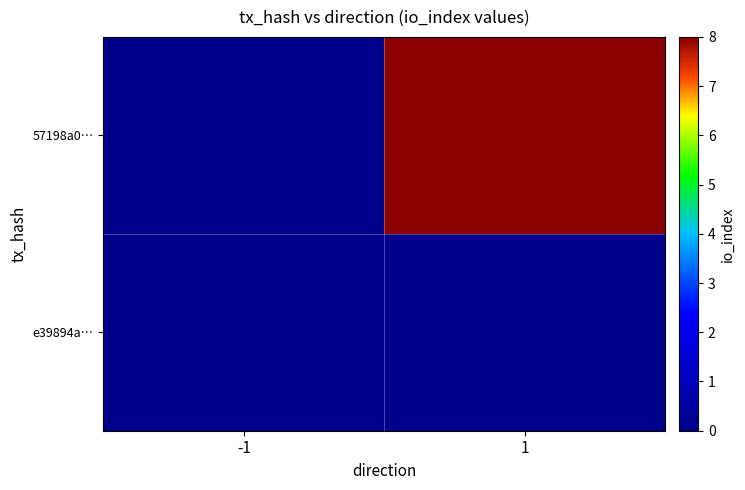

List the series in order of their overall mean, lowest first.

e39894a…, 57198a0…